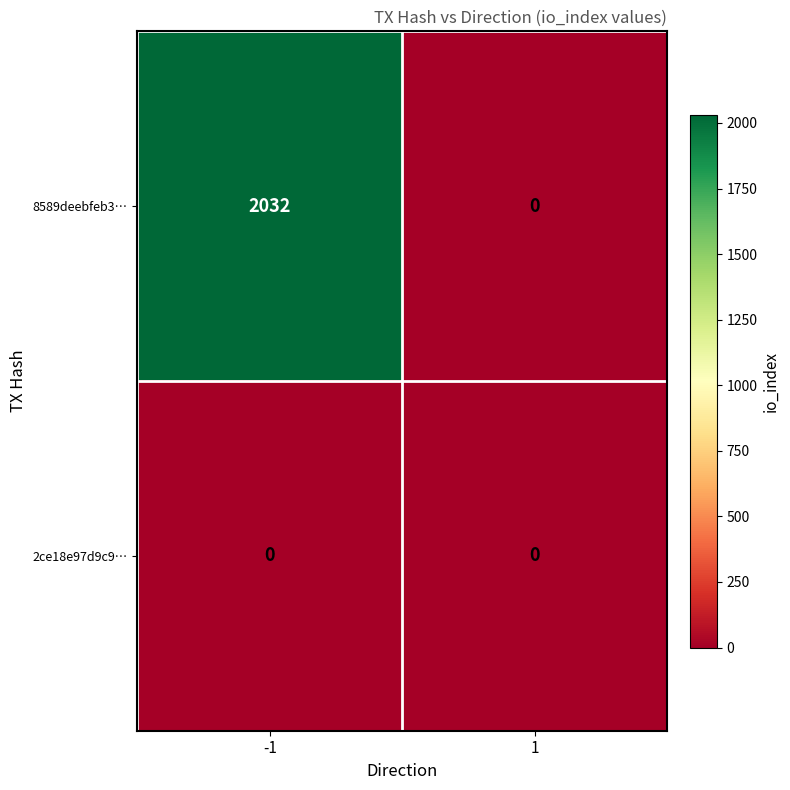

The 8589deebfeb3… series shows 1186 at 1. True or false?

False